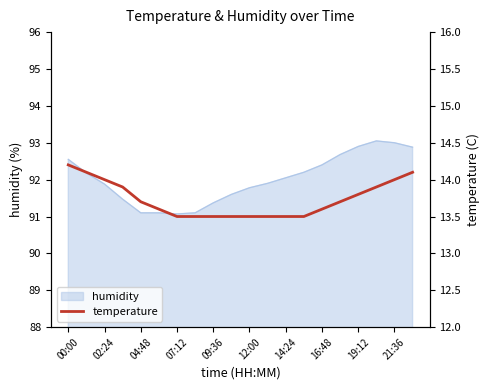

What is the difference between the second highest and second lowest values?

0.6